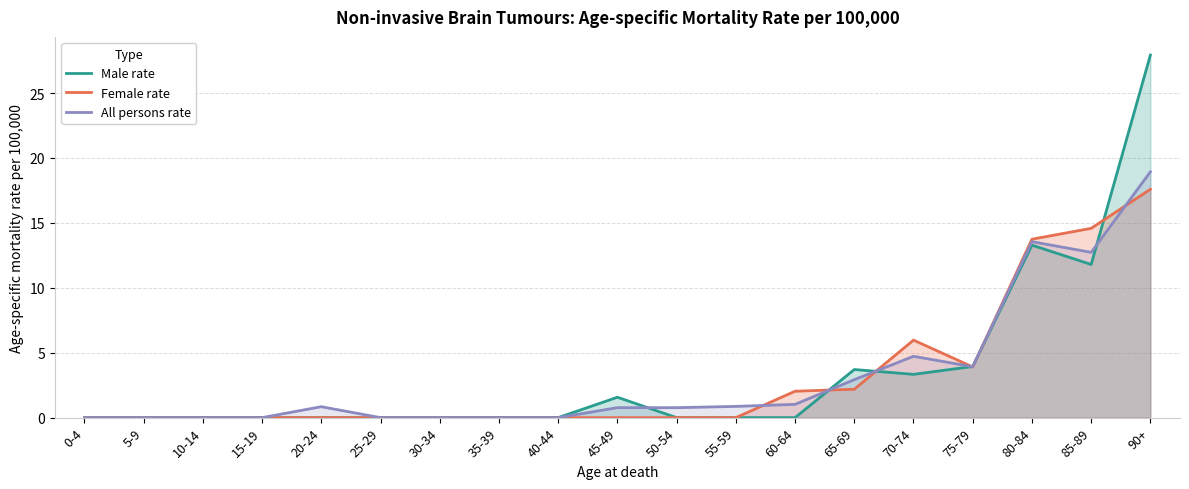

Rank the series at 35-39 from highest to lowest value.

Male rate, Female rate, All persons rate